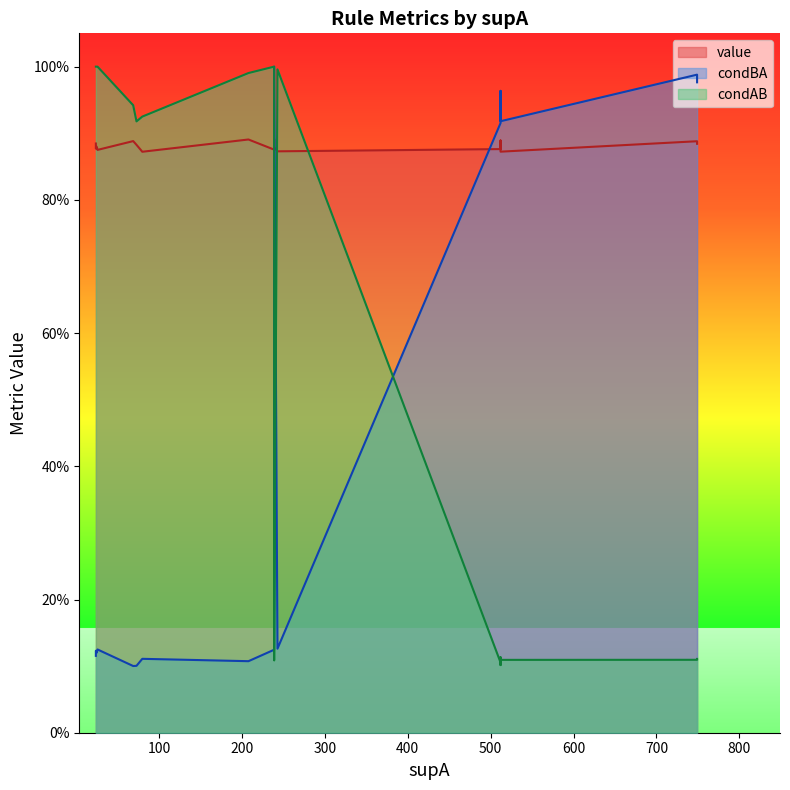

What is the minimum value shown in the chart?

0.1